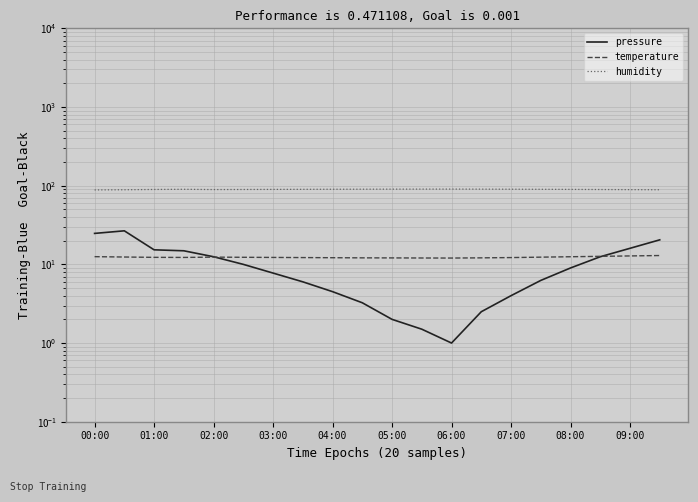

True or false: humidity and pressure cross at least once.

False